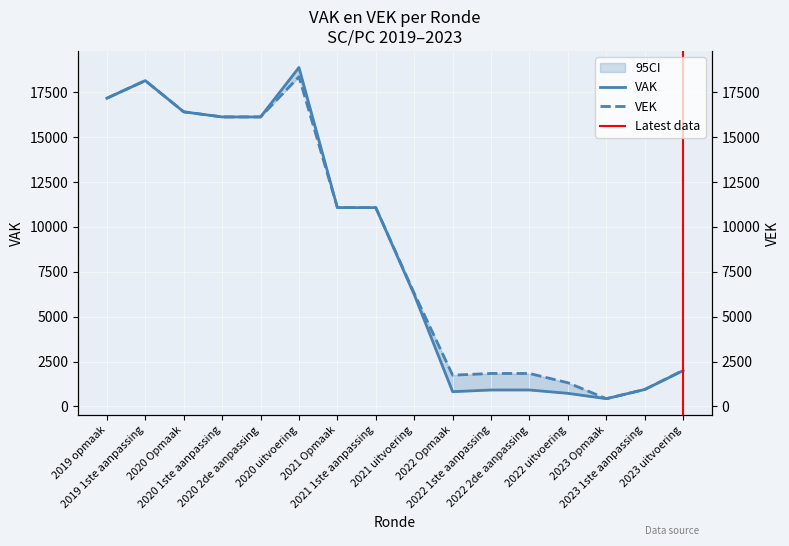

What is the label of the 15th point from the right?

2019 1ste aanpassing